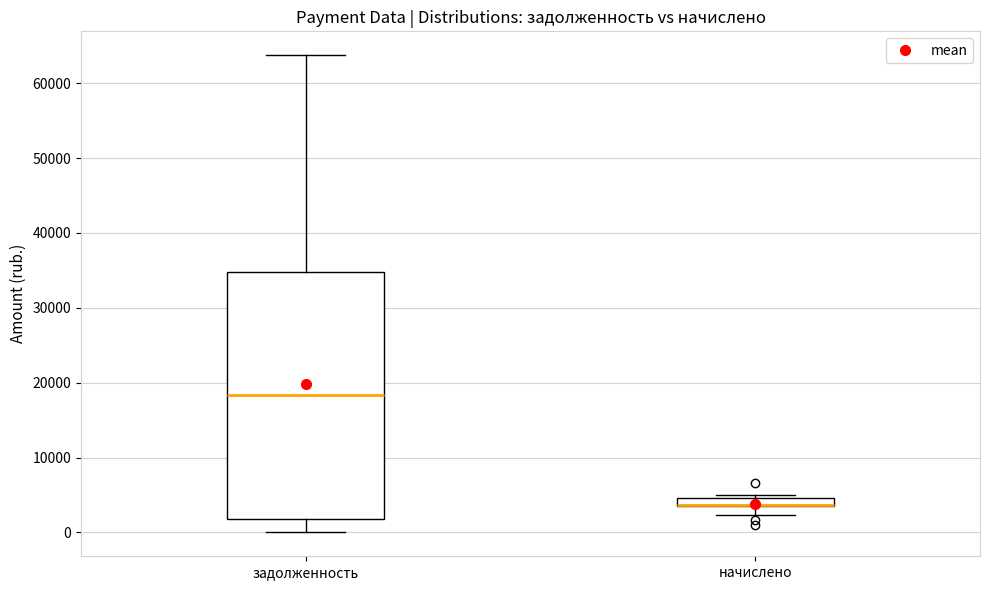

Comparing the boxes themselves (not the whiskers), which one is the tallest?

задолженность